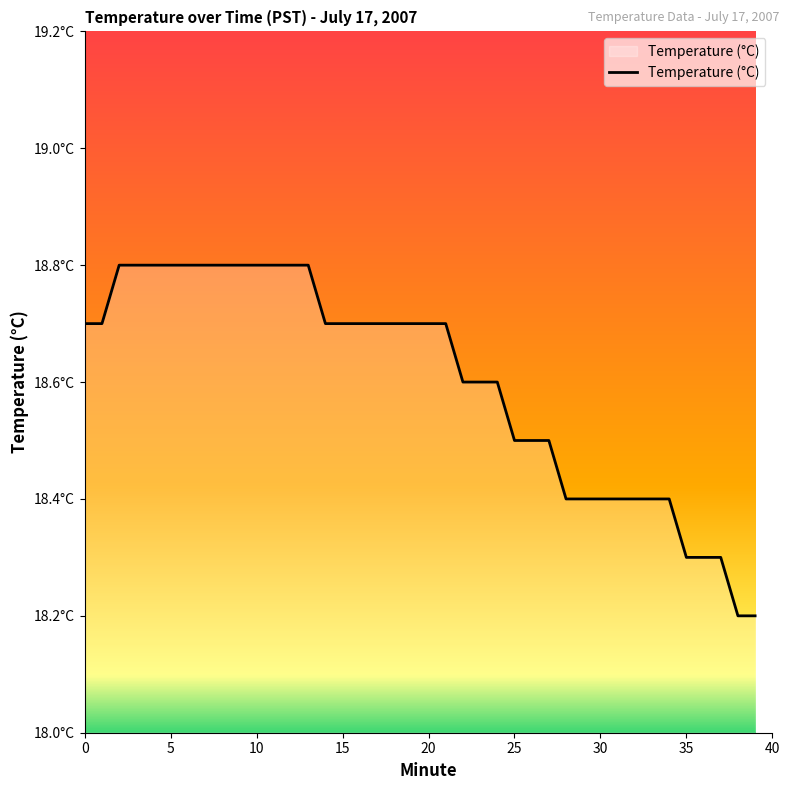

Does the chart have visible grid lines?

No